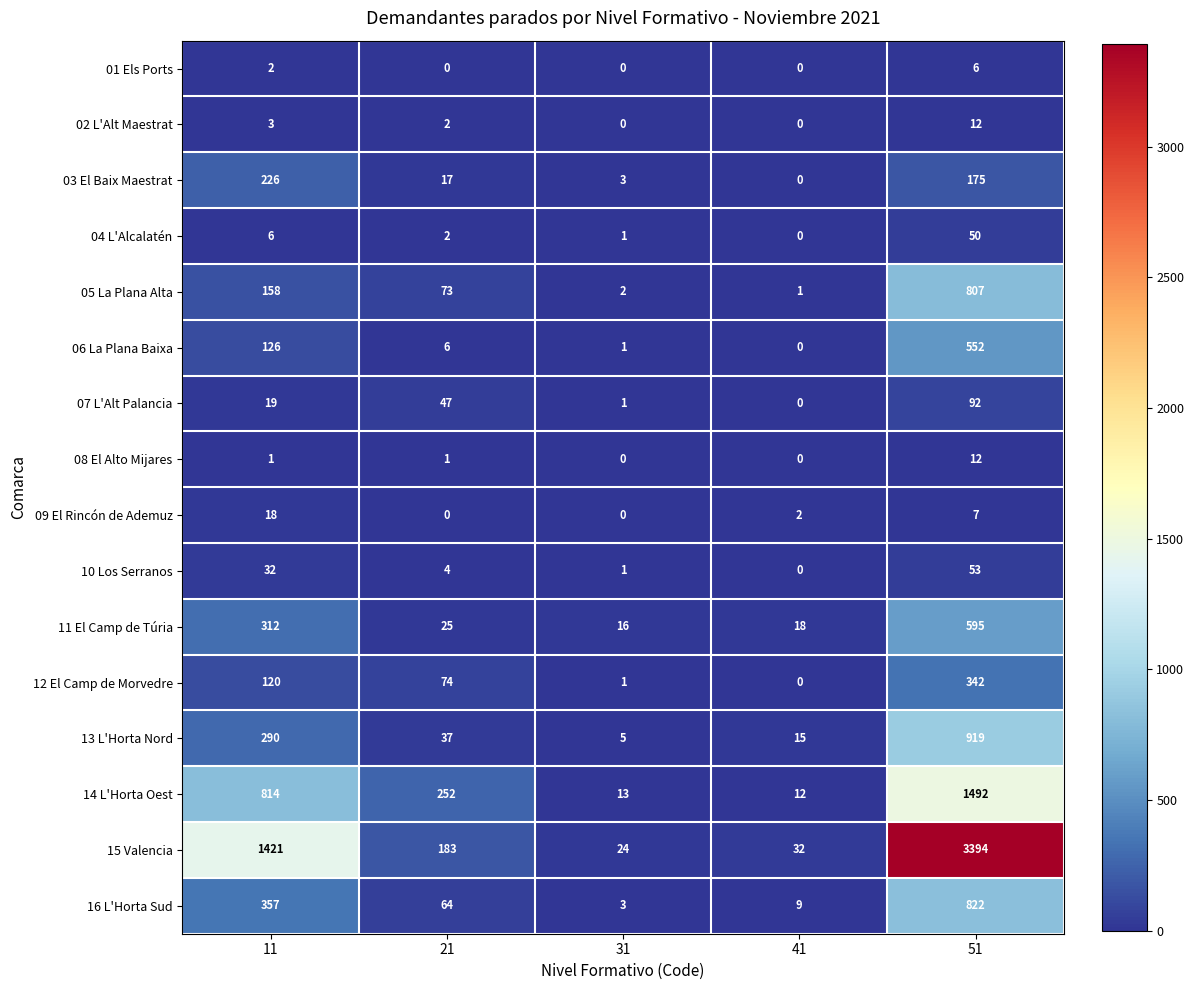

What is the average value of the 12 El Camp de Morvedre series?

107